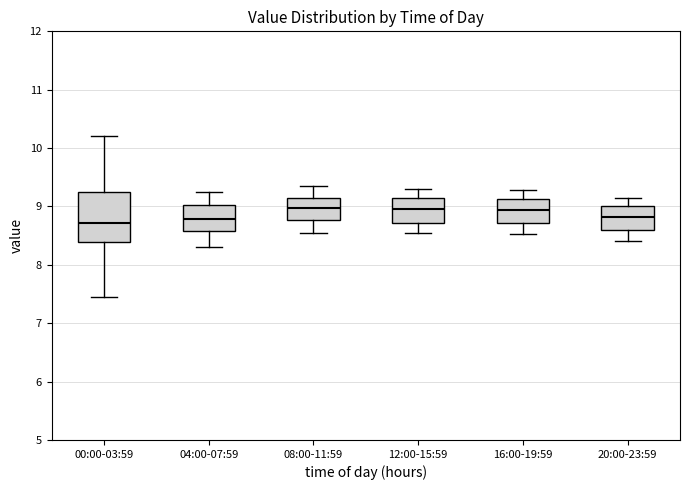

Reading left to right, read every box against the y-axis: the position of its median line, the range the box covers, and the ends of its whiskers. The values are not printed on the chart, so give them approximately, as read against the axis.

00:00-03:59: median 8.7, box 8.4 to 9.3, whiskers 7.5 to 10.2
04:00-07:59: median 8.8, box 8.6 to 9.0, whiskers 8.3 to 9.3
08:00-11:59: median 9.0, box 8.8 to 9.2, whiskers 8.6 to 9.4
12:00-15:59: median 9.0, box 8.7 to 9.2, whiskers 8.6 to 9.3
16:00-19:59: median 8.9, box 8.7 to 9.1, whiskers 8.5 to 9.3
20:00-23:59: median 8.8, box 8.6 to 9.0, whiskers 8.4 to 9.2